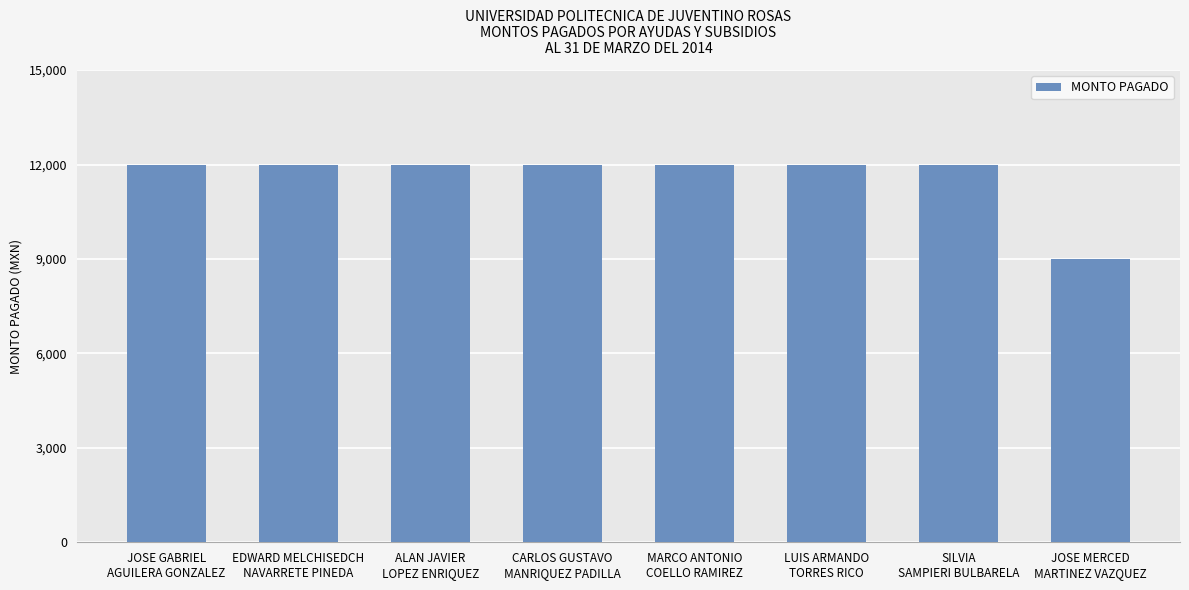

What is the smallest value displayed?

9000